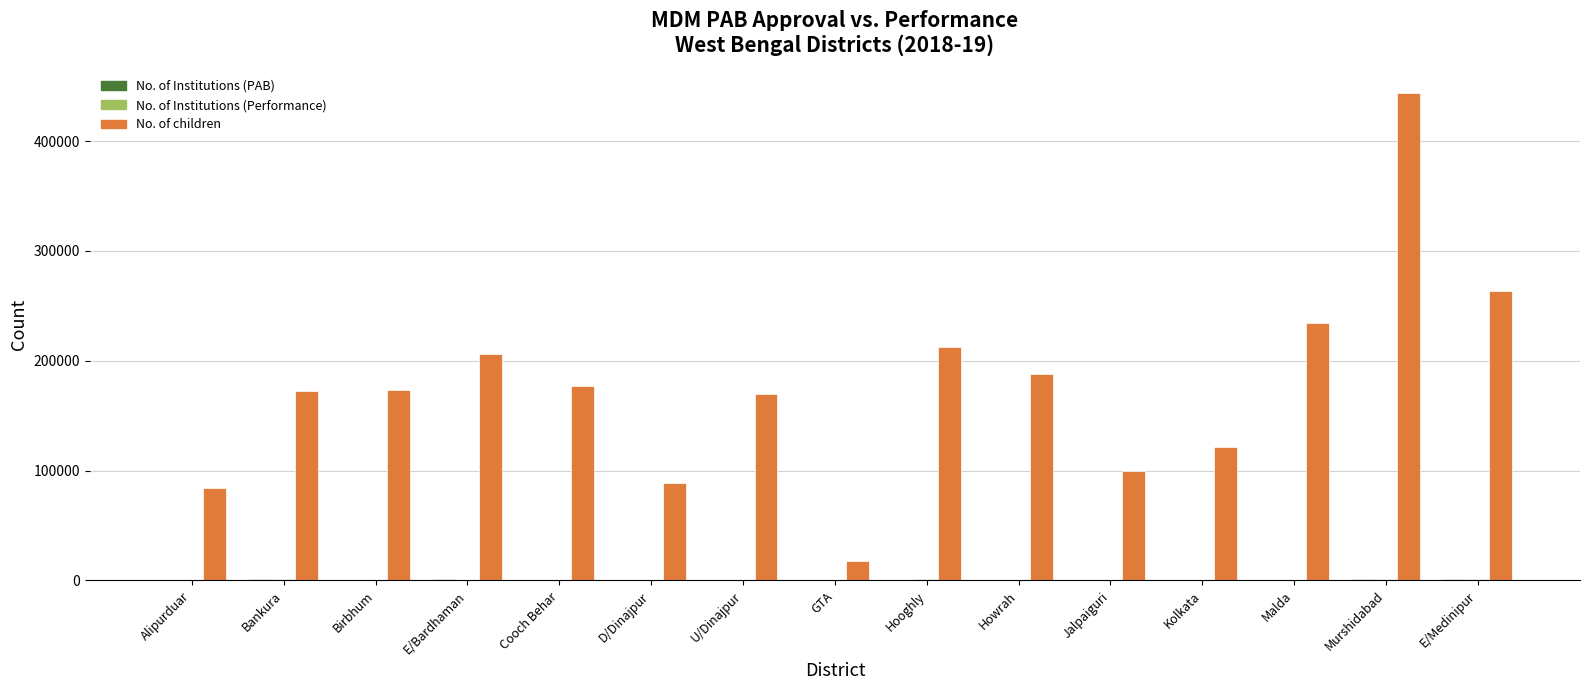

Does the chart contain stacked bars?

No